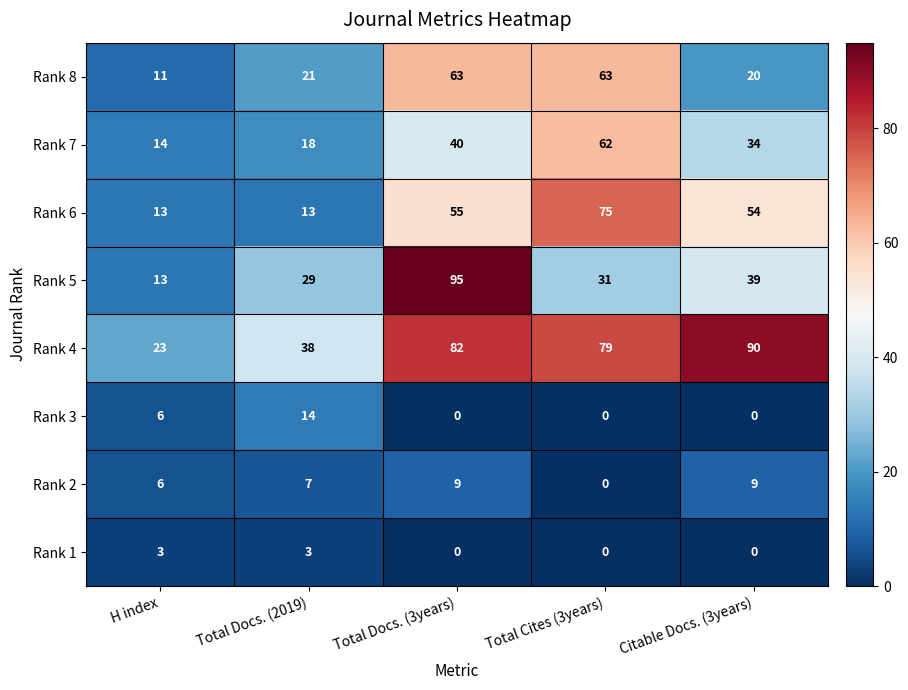

At which label does Rank 7 first exceed 34?

Total Docs. (3years)